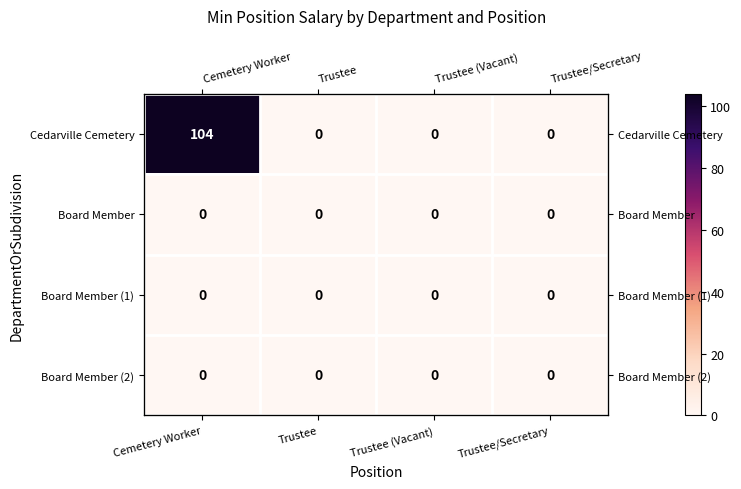

Between Trustee and Trustee/Secretary, which series saw the biggest shift?

Cedarville Cemetery